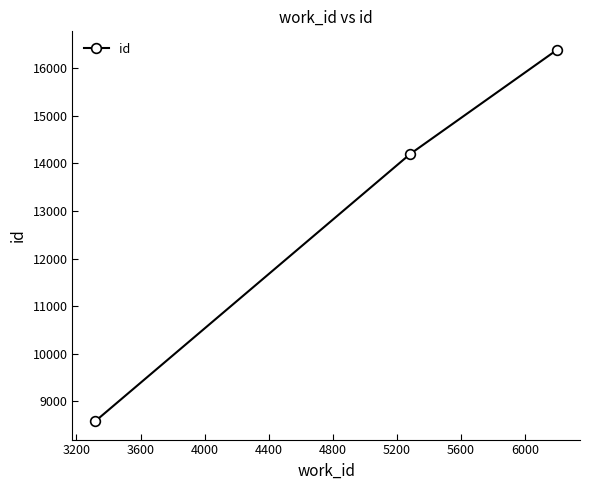

What is the value of the 2nd point from the left?

14201